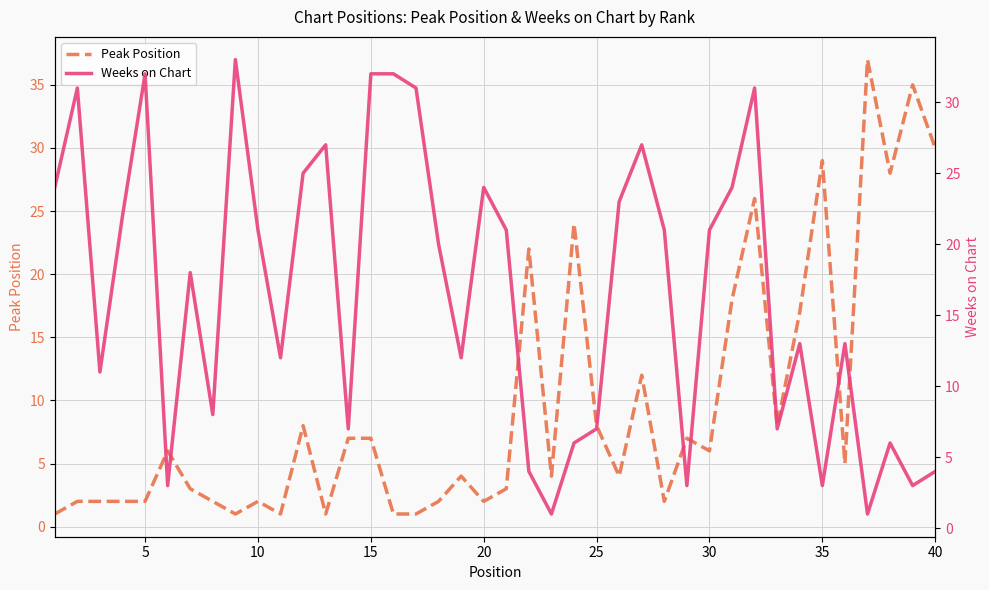

What is the difference between the second highest and second lowest values in the Peak Position series?

34